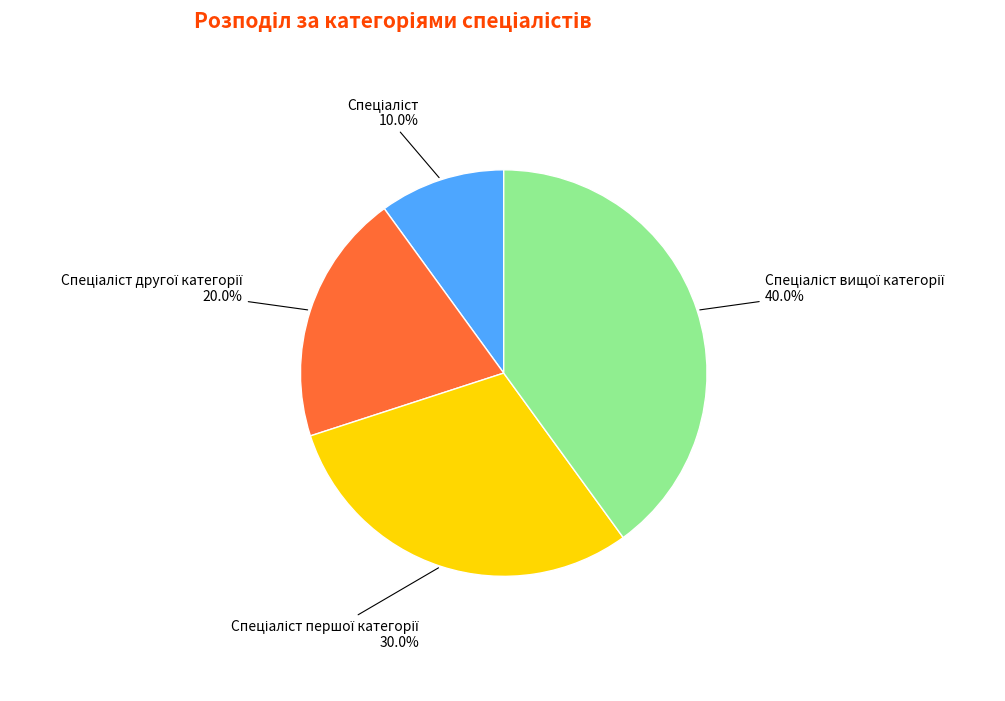

Is there any slice that represents more than half of the pie?

No